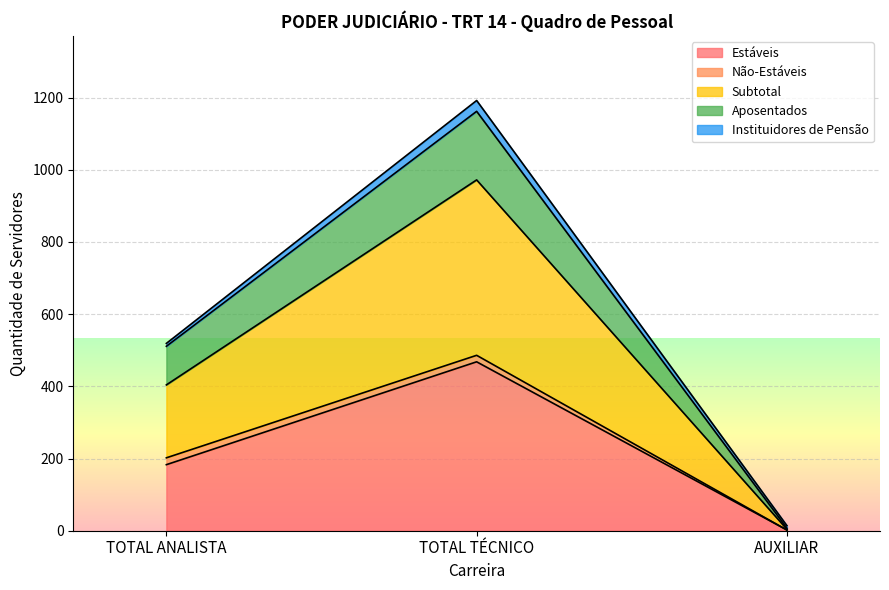

True or false: Subtotal has a value of 644 at TOTAL TÉCNICO.

False